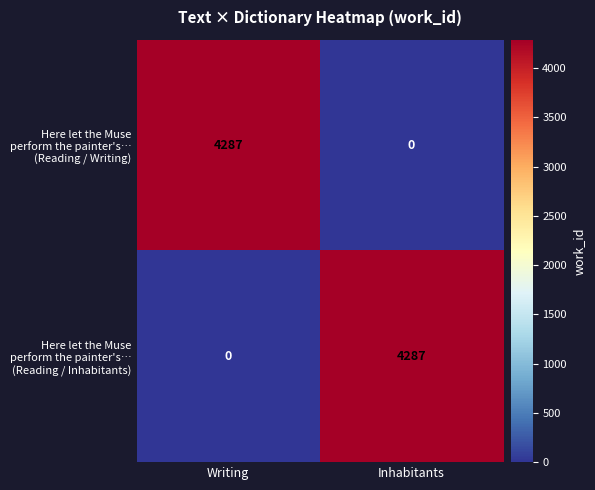

Count the number of categories in the chart.

2